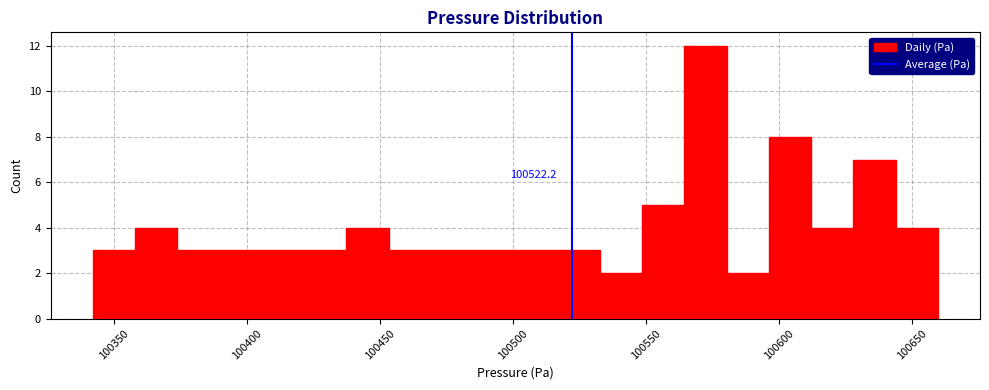

Around what value on the x-axis is the tallest bar? Give the approximate position of its centre, as read against the axis.

100570